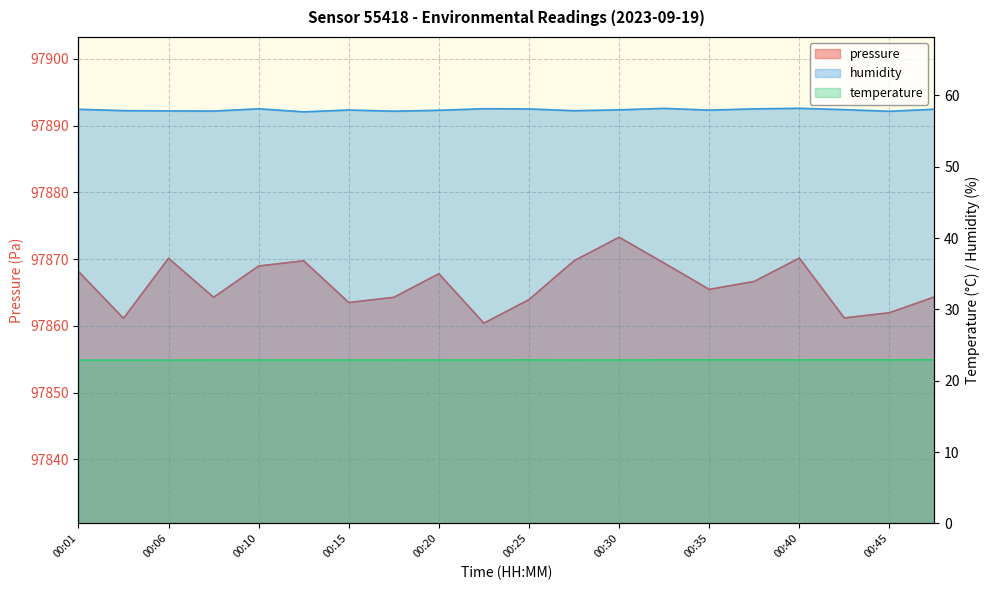

True or false: pressure and humidity intersect in this chart.

False